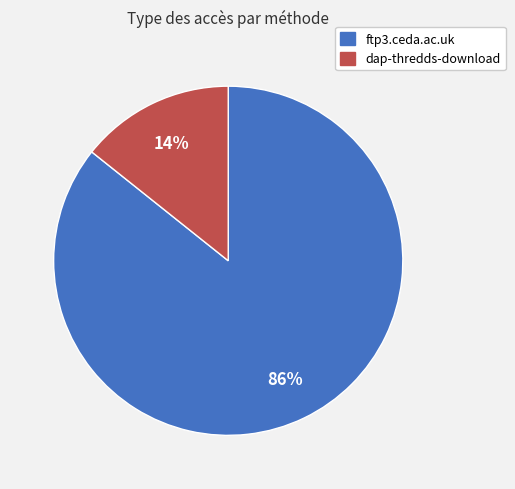

To the nearest percent, what percentage of the pie is ftp3.ceda.ac.uk?

86%